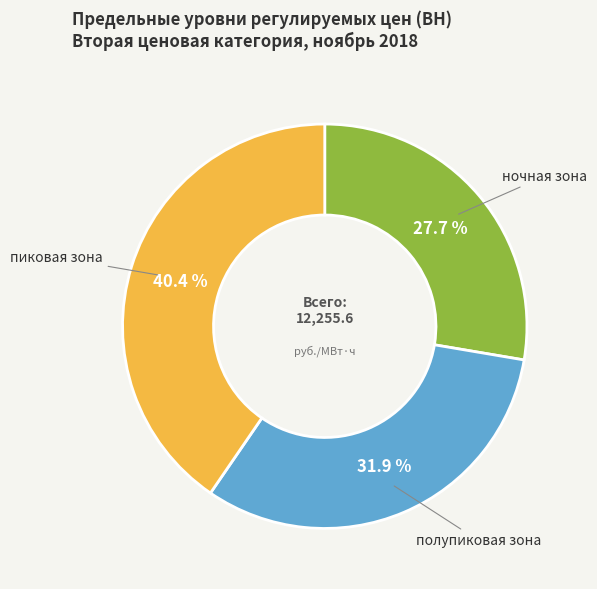

Rank the categories by value from lowest to highest.

ночная зона, полупиковая зона, пиковая зона